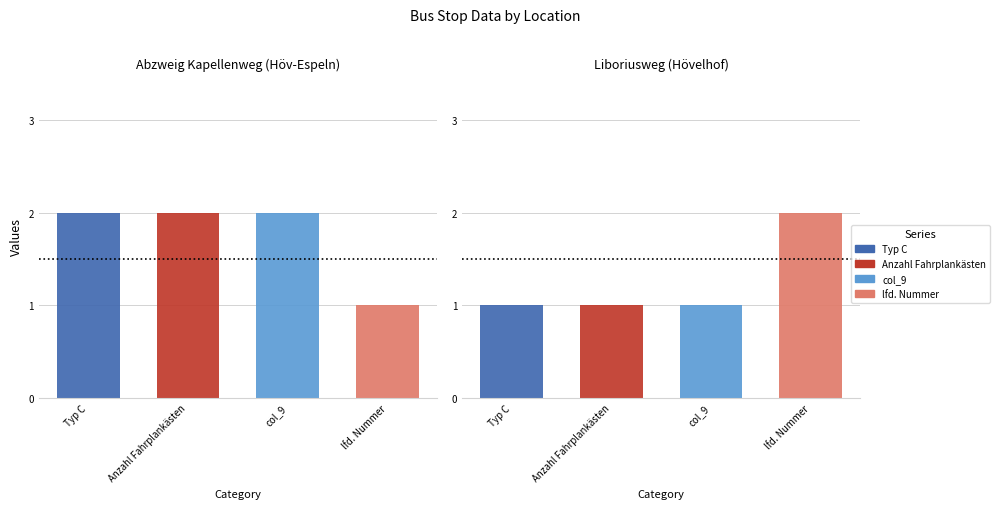

Which series changed the most between Höv-Espeln, Abzweig Kapellenweg and Hövelhof, Liboriusweg?

Typ C